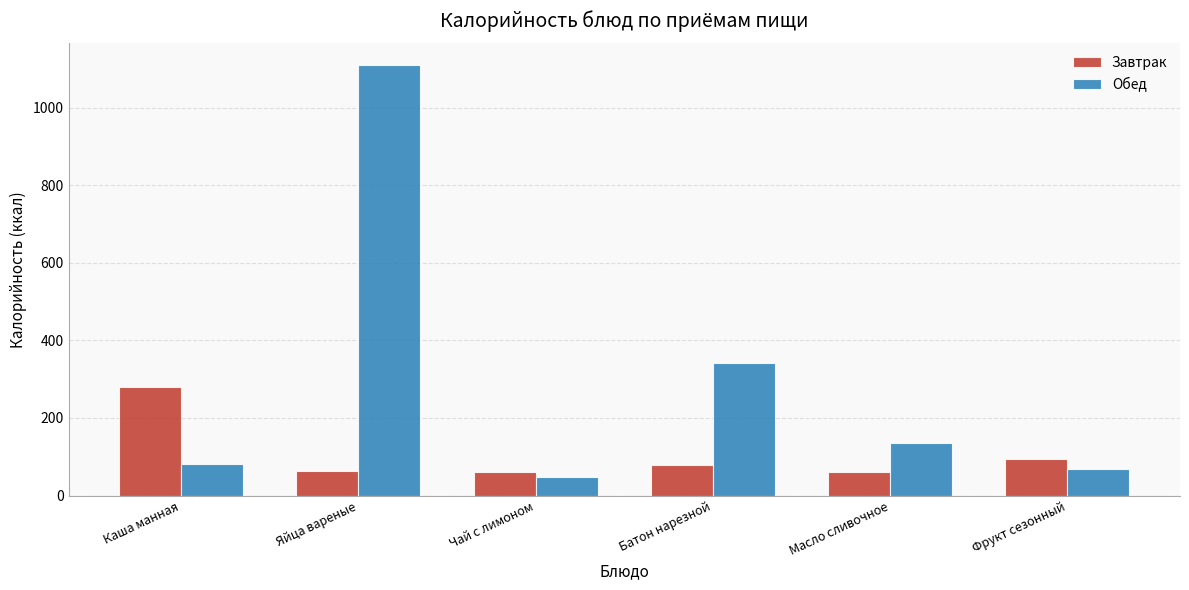

Read the Обед value at Фрукт сезонный.

69.6